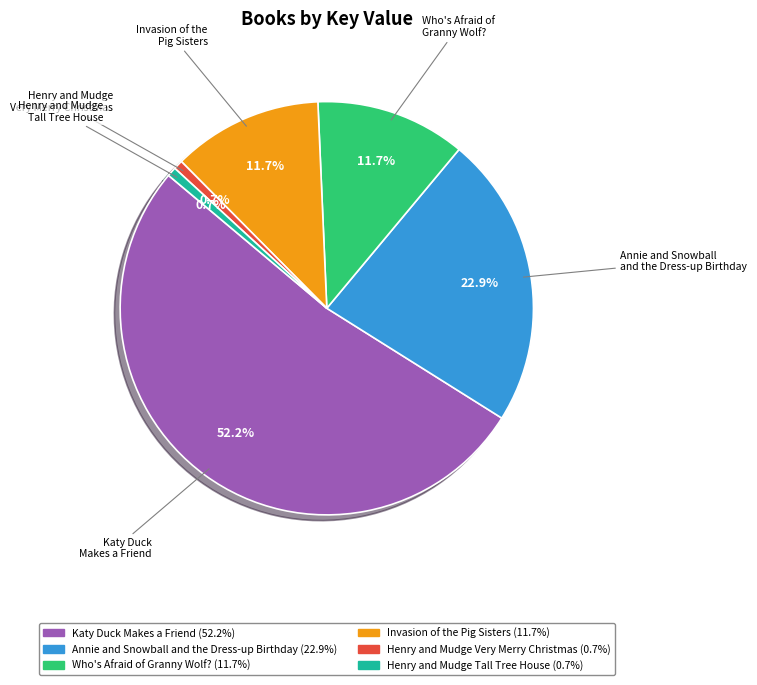

Does any single category account for the majority?

Yes